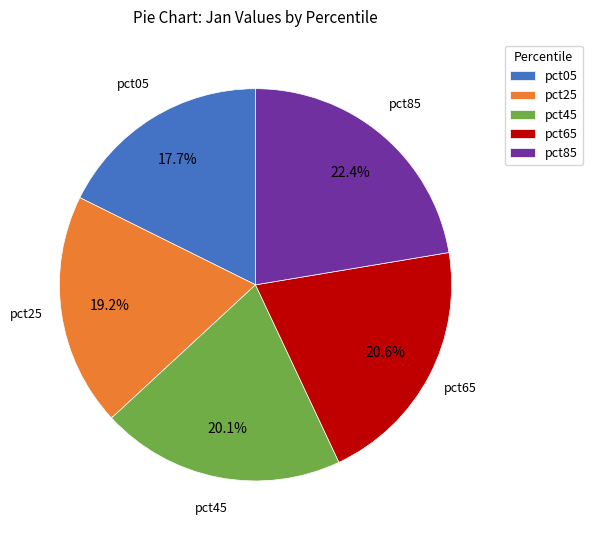

Count the number of slices in the pie.

5